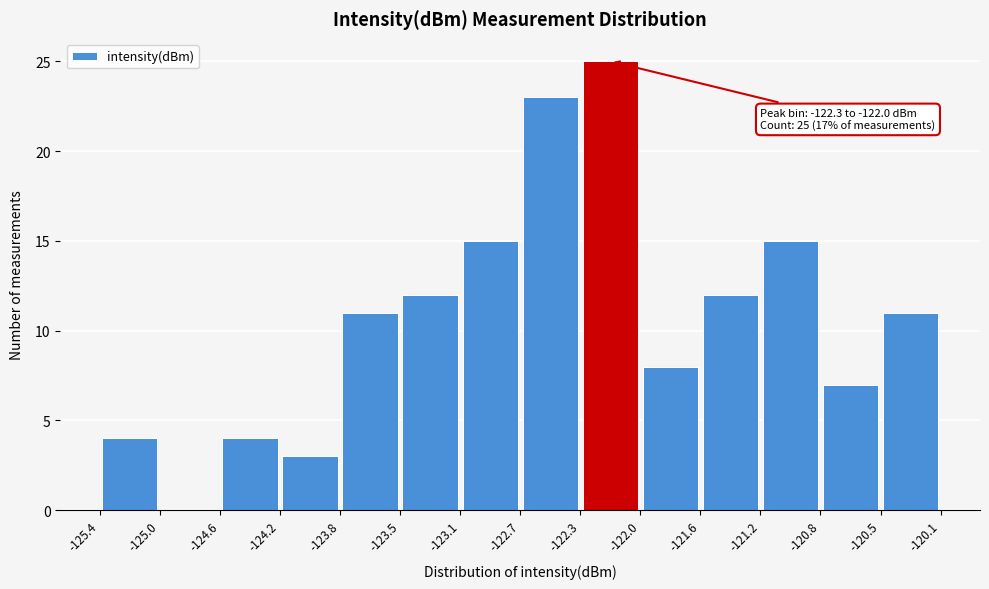

Over which range of the x-axis is the bar tallest?

-122.3 to -122.0